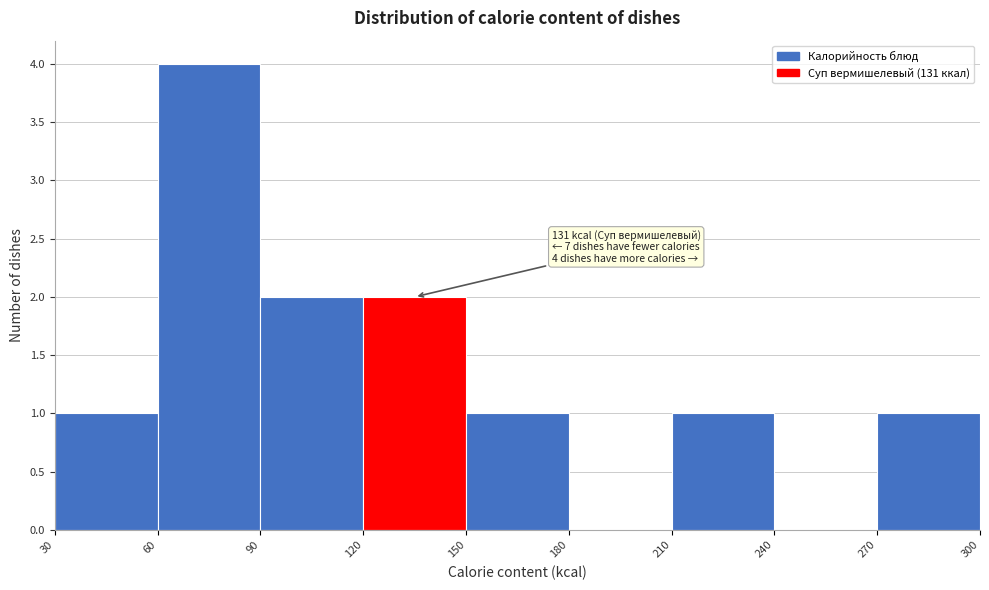

Which range on the x-axis has the tallest bar?

60 to 90